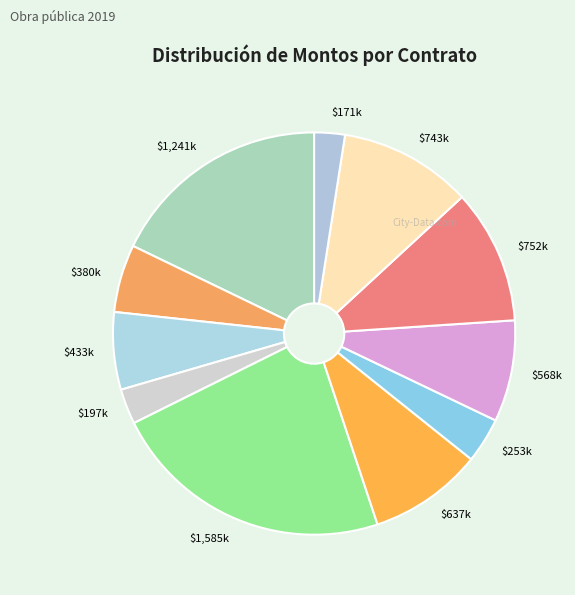

How many segments does this pie chart have?

11